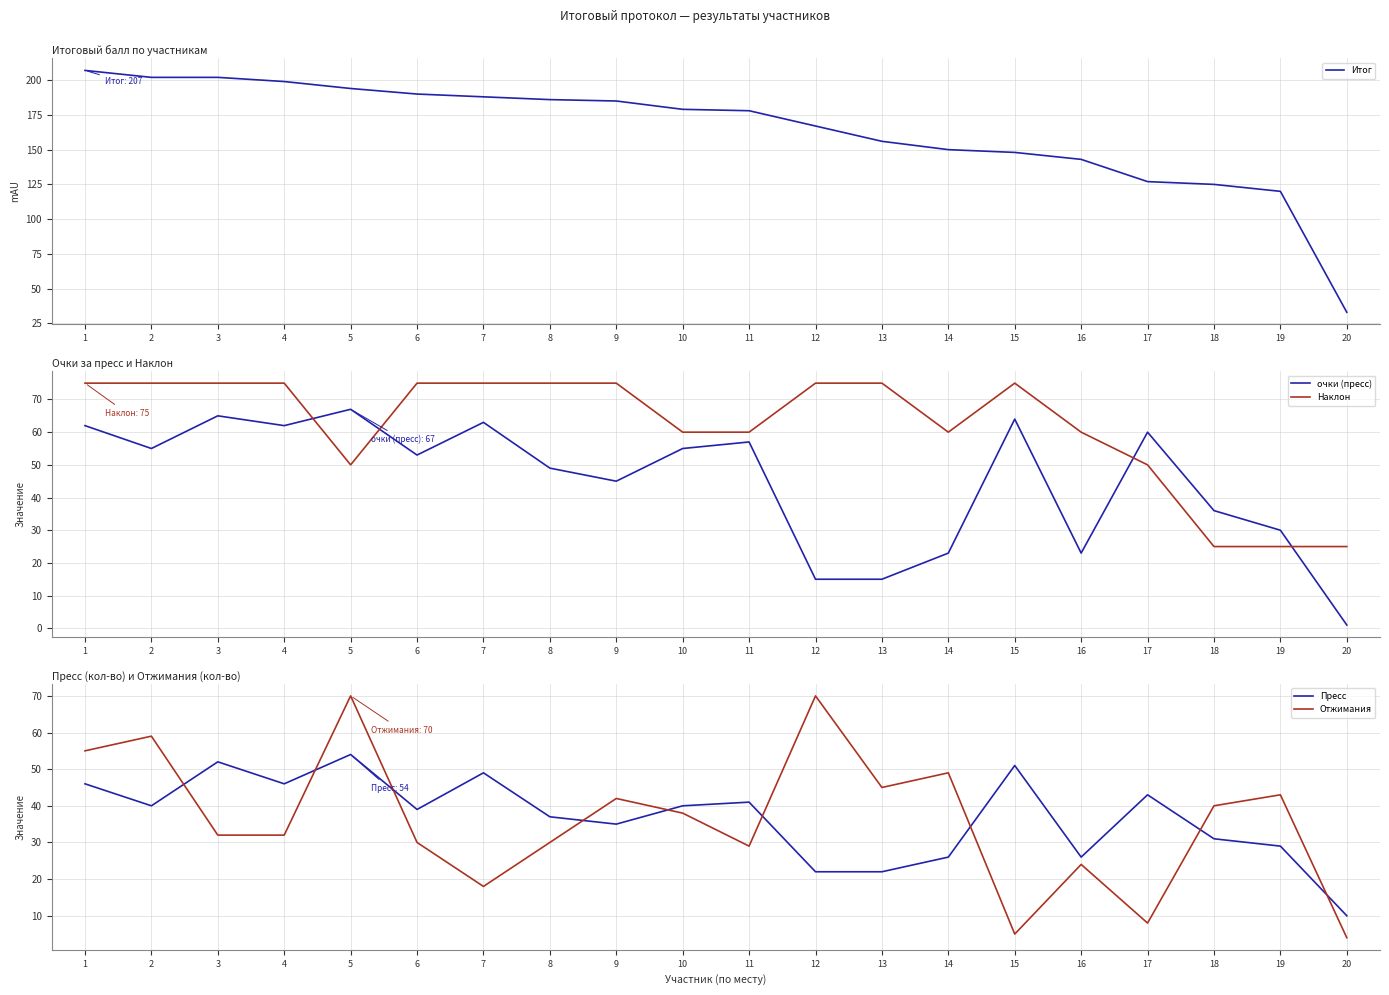

At which category does the chart reach its peak across all series?

1